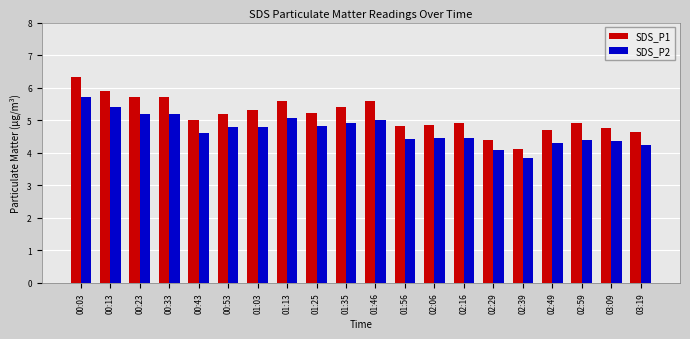

How many bars are there in total?

40